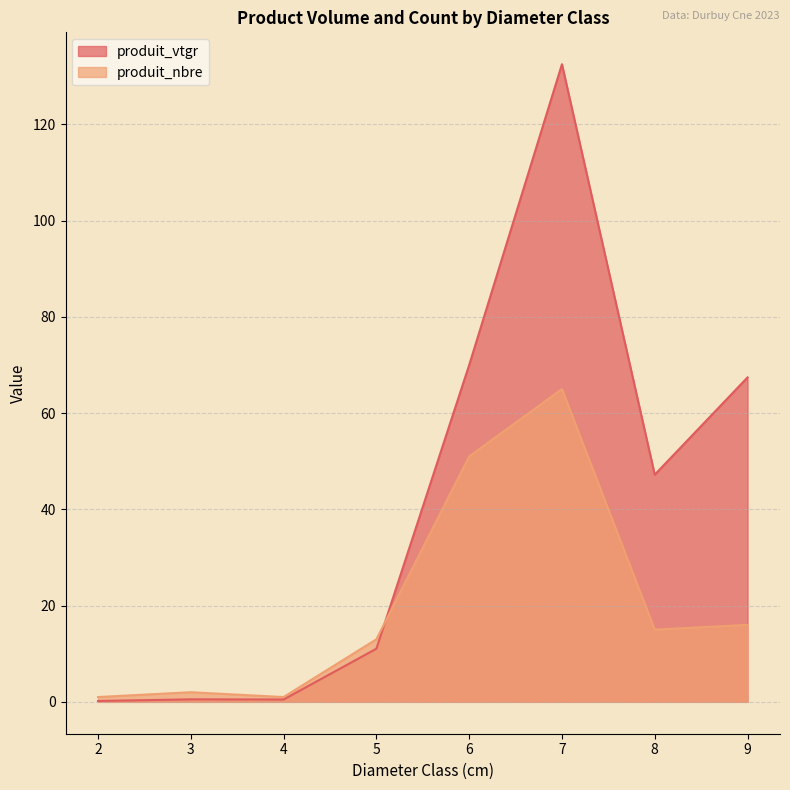

Reading left to right, extract all data points from this chart.

produit_vtgr: 2=0.2	3=0.5	4=0.5	5=11.0	6=70.0	7=132.5	8=47.2	9=67.4
produit_nbre: 2=1.0	3=2.0	4=1.0	5=13.0	6=51.0	7=65.0	8=15.0	9=16.0